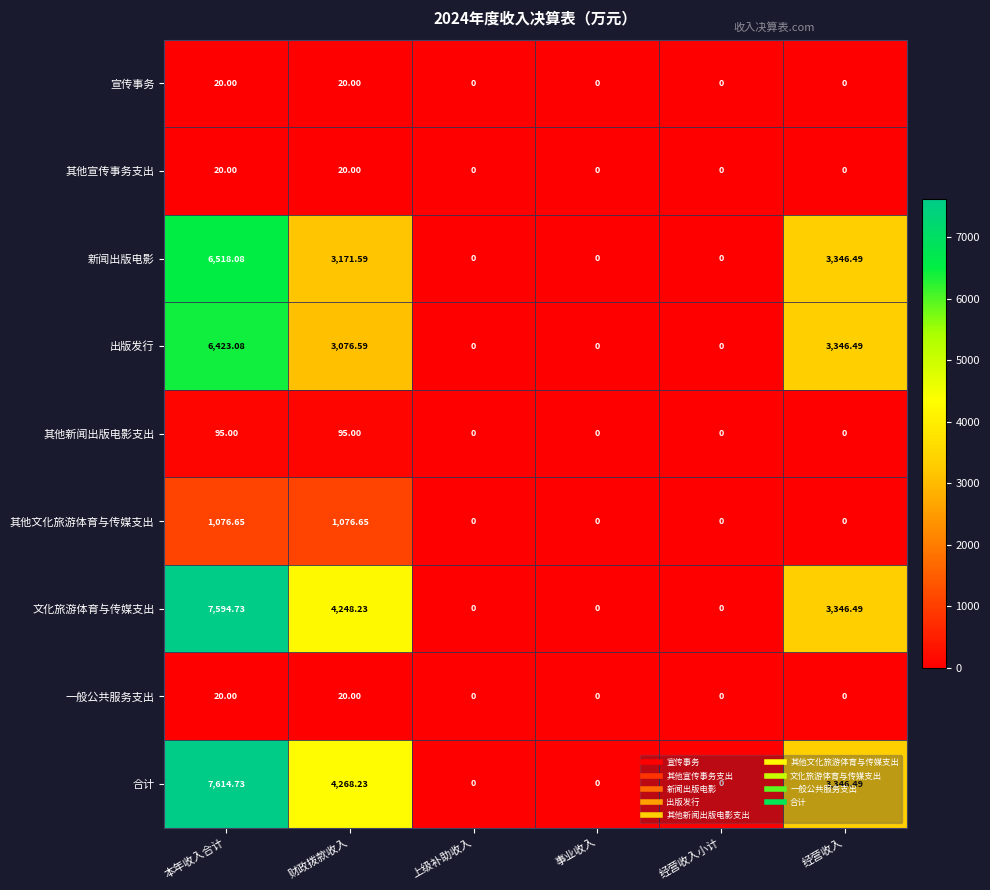

At which category is the sum across all series the highest?

本年收入合计